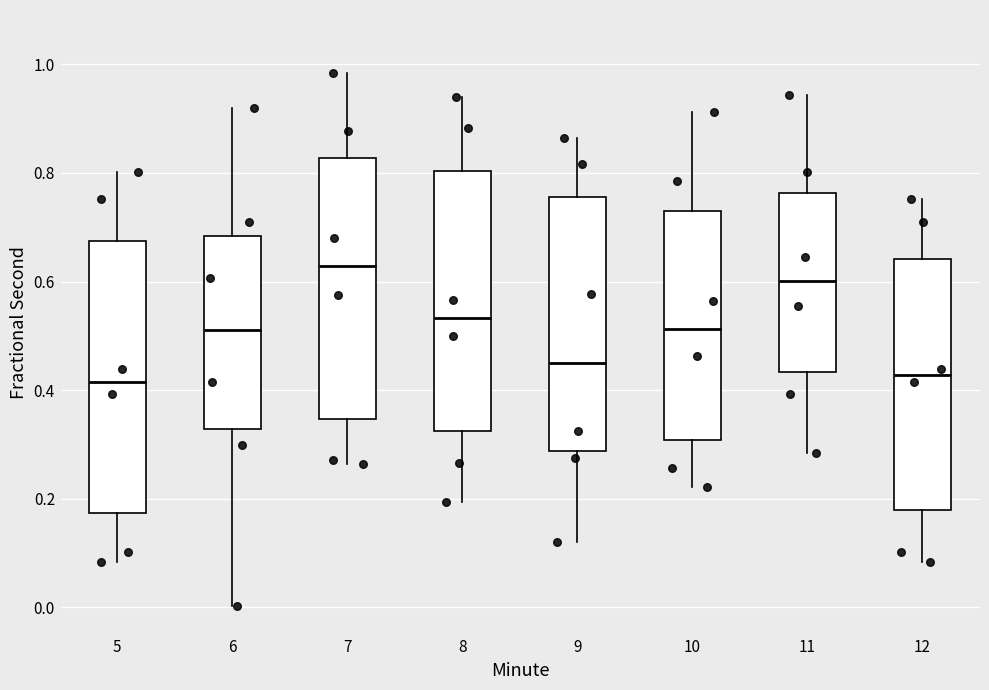

Reading left to right, transcribe this box plot: for each box, give where its median line is, the range the box spans, and where its two whiskers end, as read against the y-axis. The values are not printed on the chart, so give them approximately, as read against the axis.

5: median 0.42, box 0.18 to 0.68, whiskers 0.08 to 0.80
6: median 0.52, box 0.32 to 0.68, whiskers 0.00 to 0.92
7: median 0.62, box 0.34 to 0.82, whiskers 0.26 to 0.98
8: median 0.54, box 0.32 to 0.80, whiskers 0.20 to 0.94
9: median 0.46, box 0.28 to 0.76, whiskers 0.12 to 0.86
10: median 0.52, box 0.30 to 0.74, whiskers 0.22 to 0.92
11: median 0.60, box 0.44 to 0.76, whiskers 0.28 to 0.94
12: median 0.42, box 0.18 to 0.64, whiskers 0.08 to 0.76